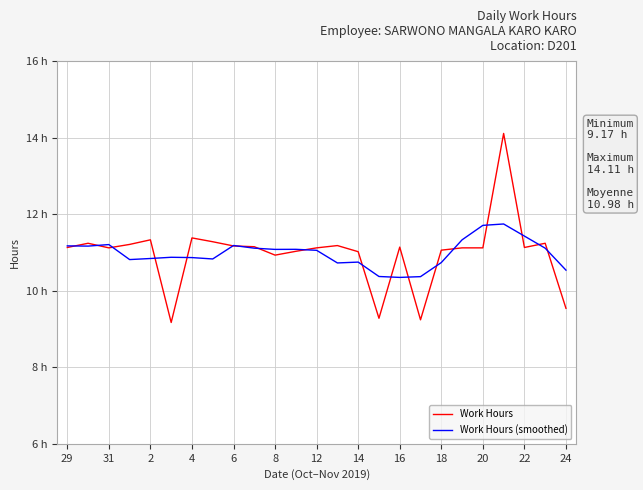

Is this an area chart (filled region under the line)?

No